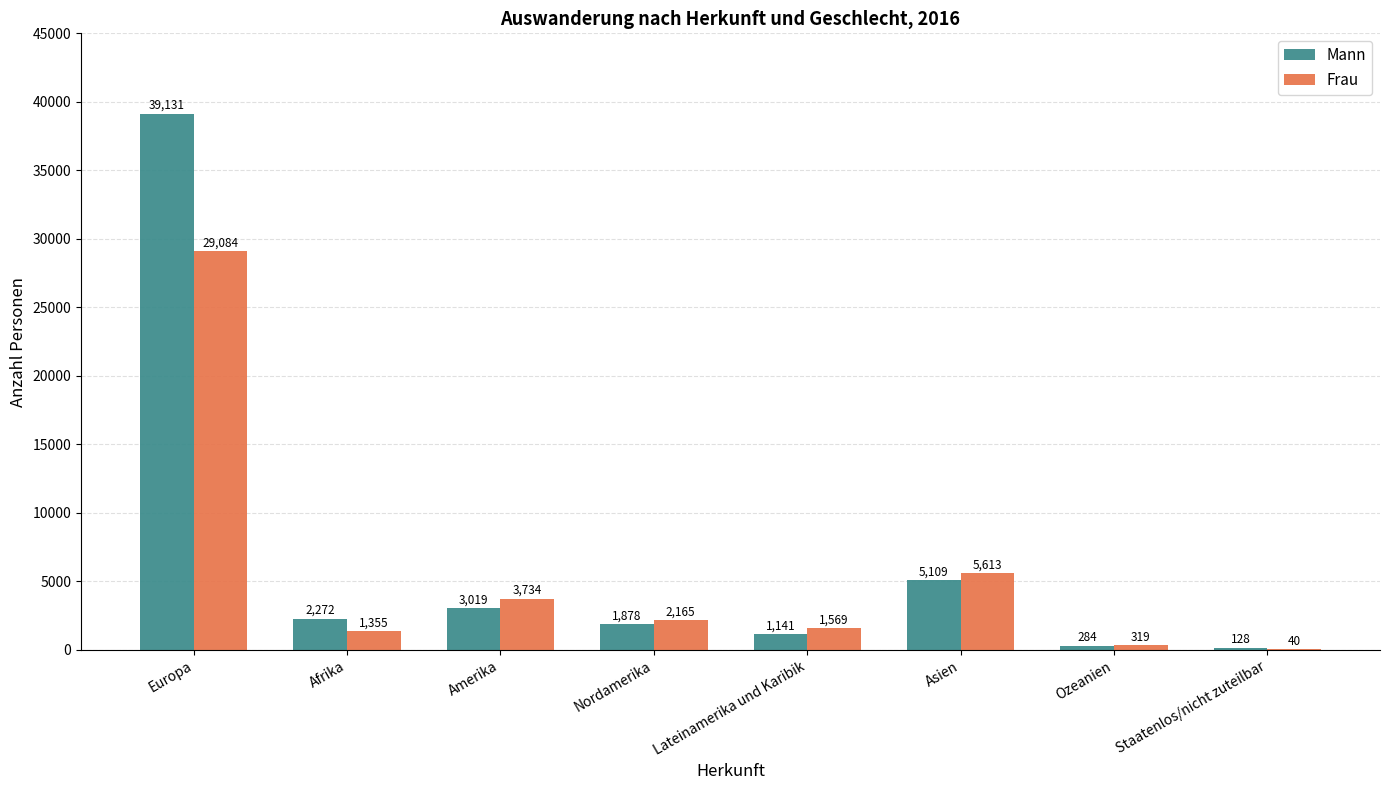

What is the difference between the Mann values at Amerika and Ozeanien?

2735